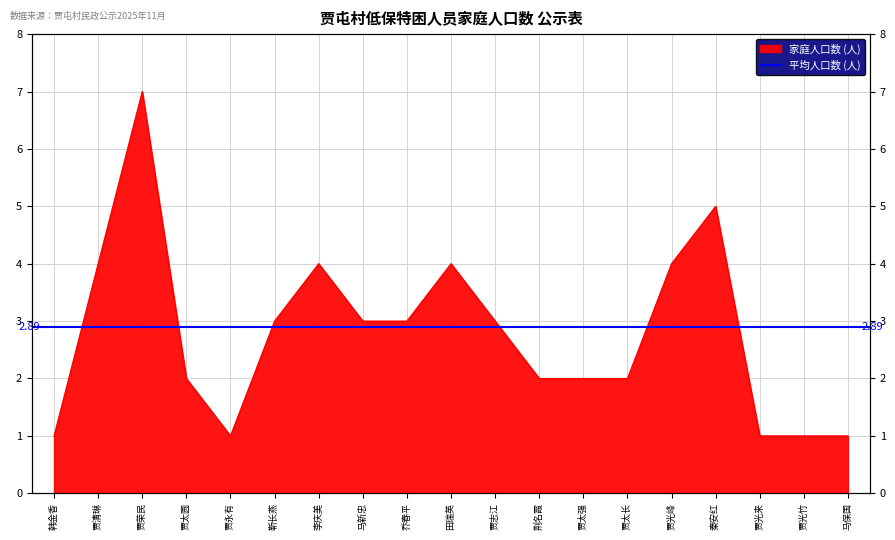

Reading left to right, extract all data points from this chart.

1	4	7	2	1	3	4	3	3	4	3	2	2	2	4	5	1	1	1